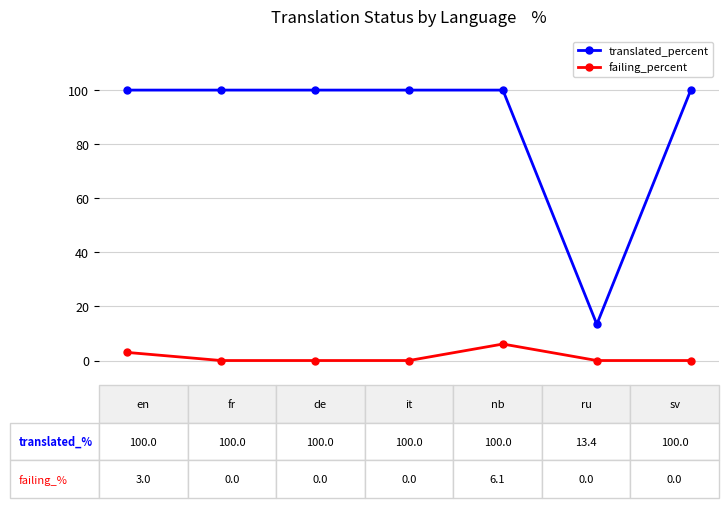

What is the maximum value for failing_percent?

6.1